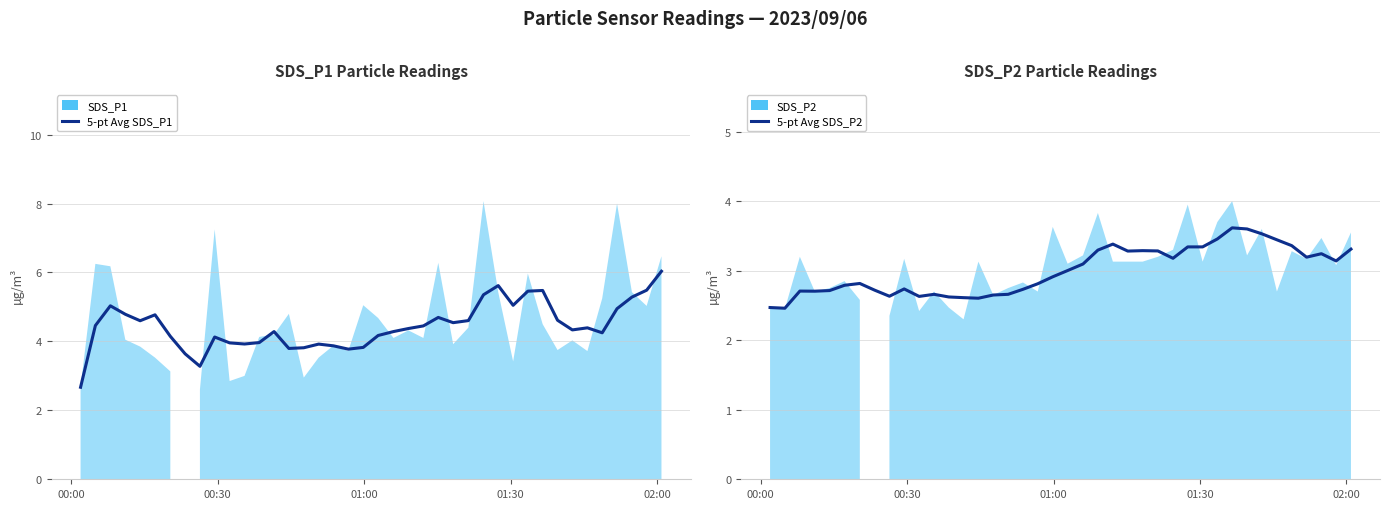

What is the highest value of the 5-pt Avg SDS_P2 series?

3.6